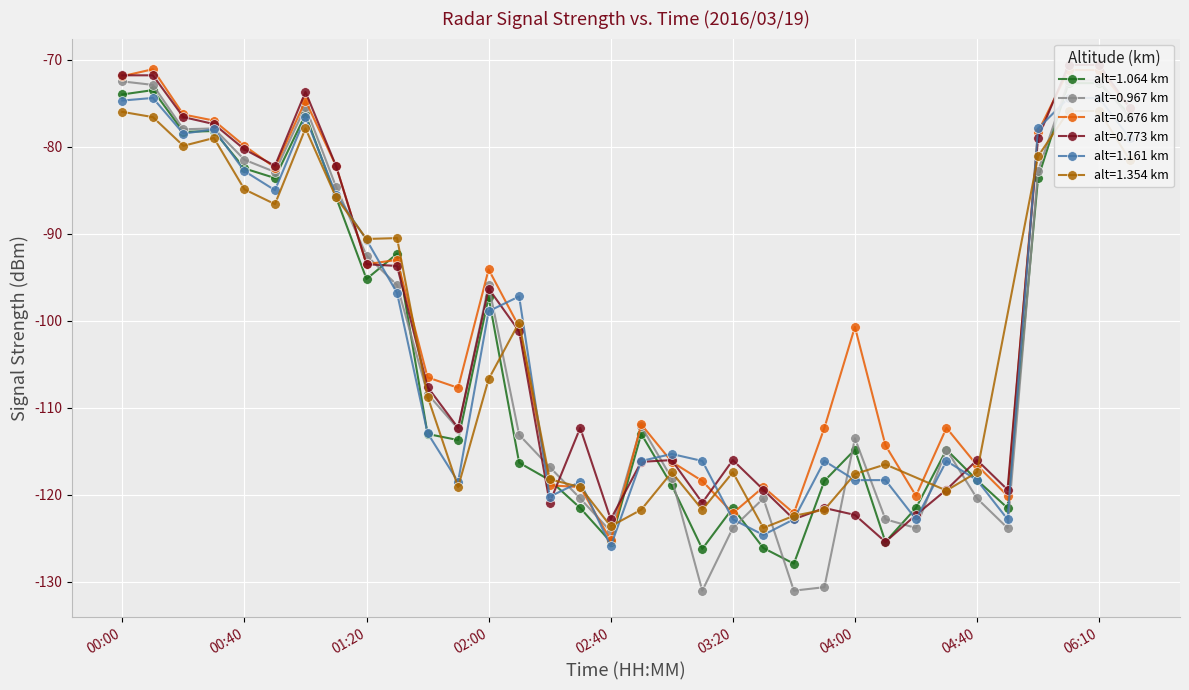

How many data points in alt=0.676 km are above -100?

15